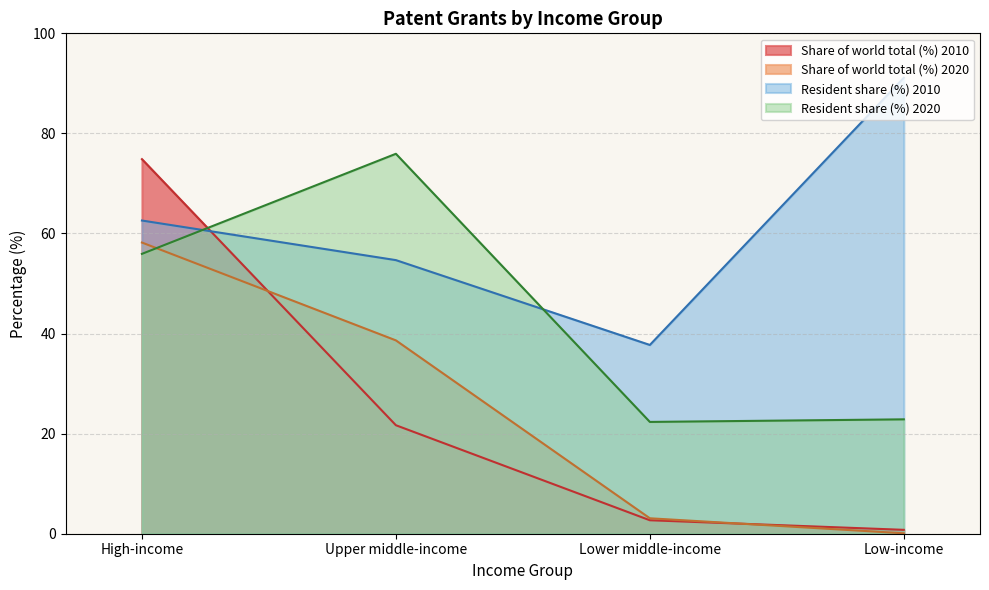

What is the difference between the second highest and minimum values in the Resident share (%) series?

24.9